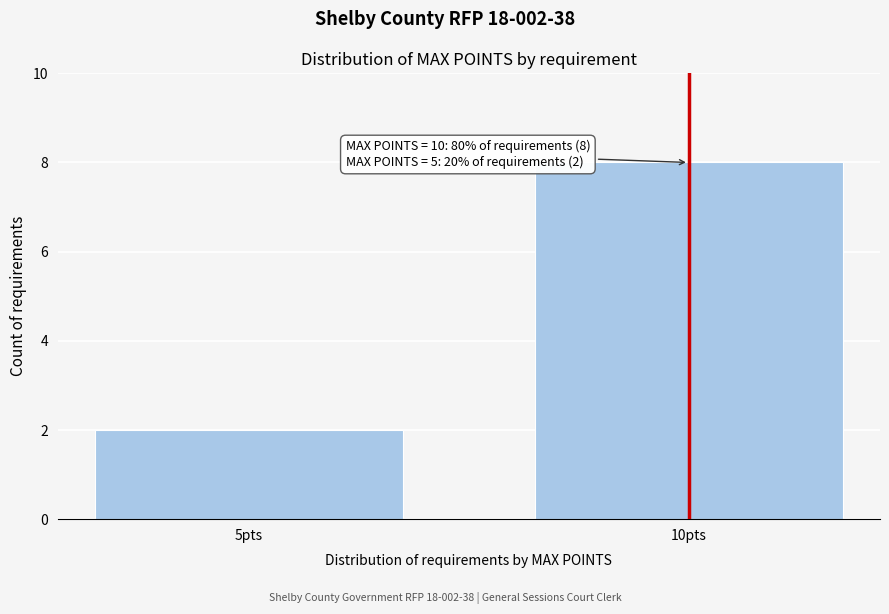

Reading left to right, list all the values displayed in this chart.

5pts=2	10pts=8